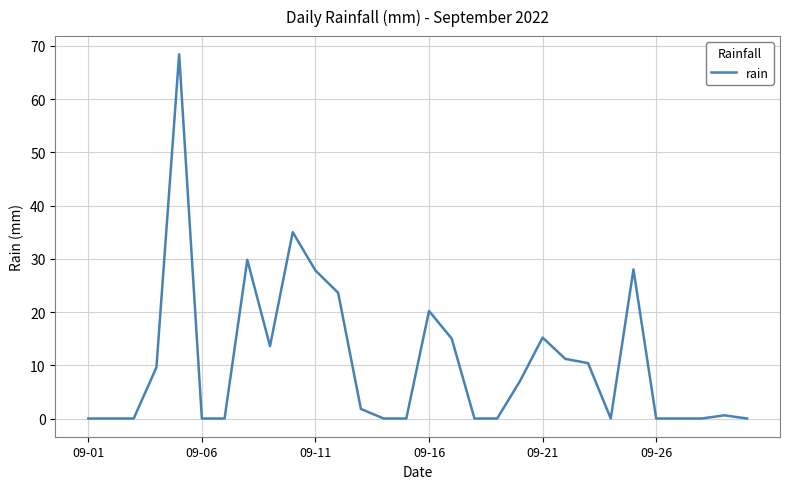

What is the difference between the maximum and minimum values?

68.4